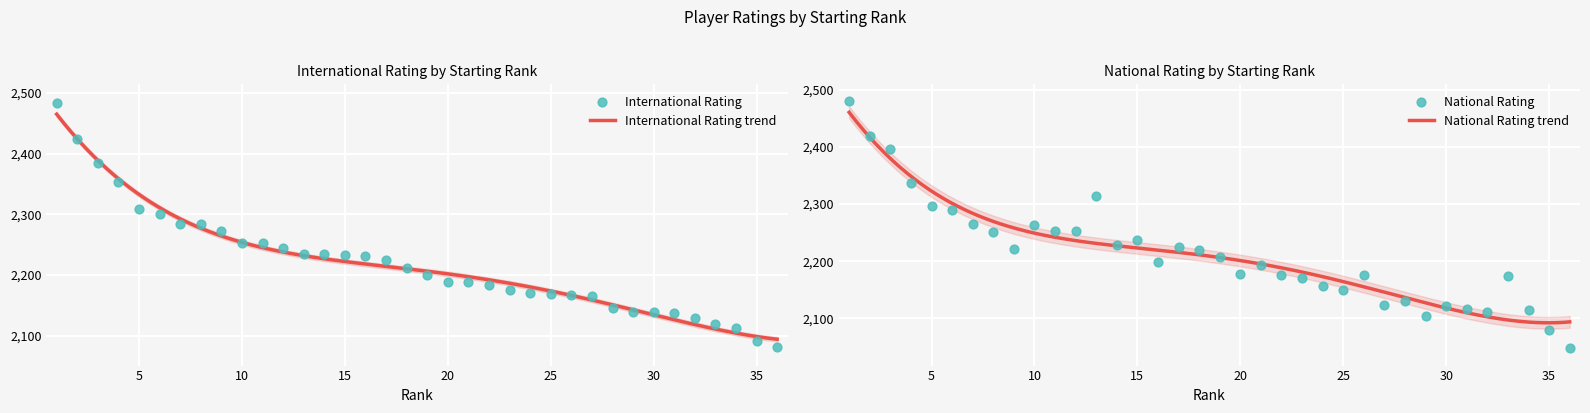

Which series has the largest total across all categories?

RtgI